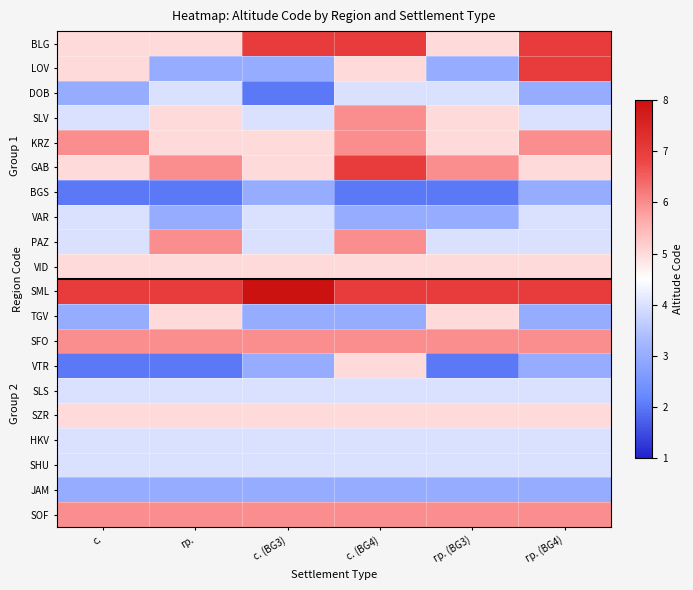

How many data points does each series have?

6